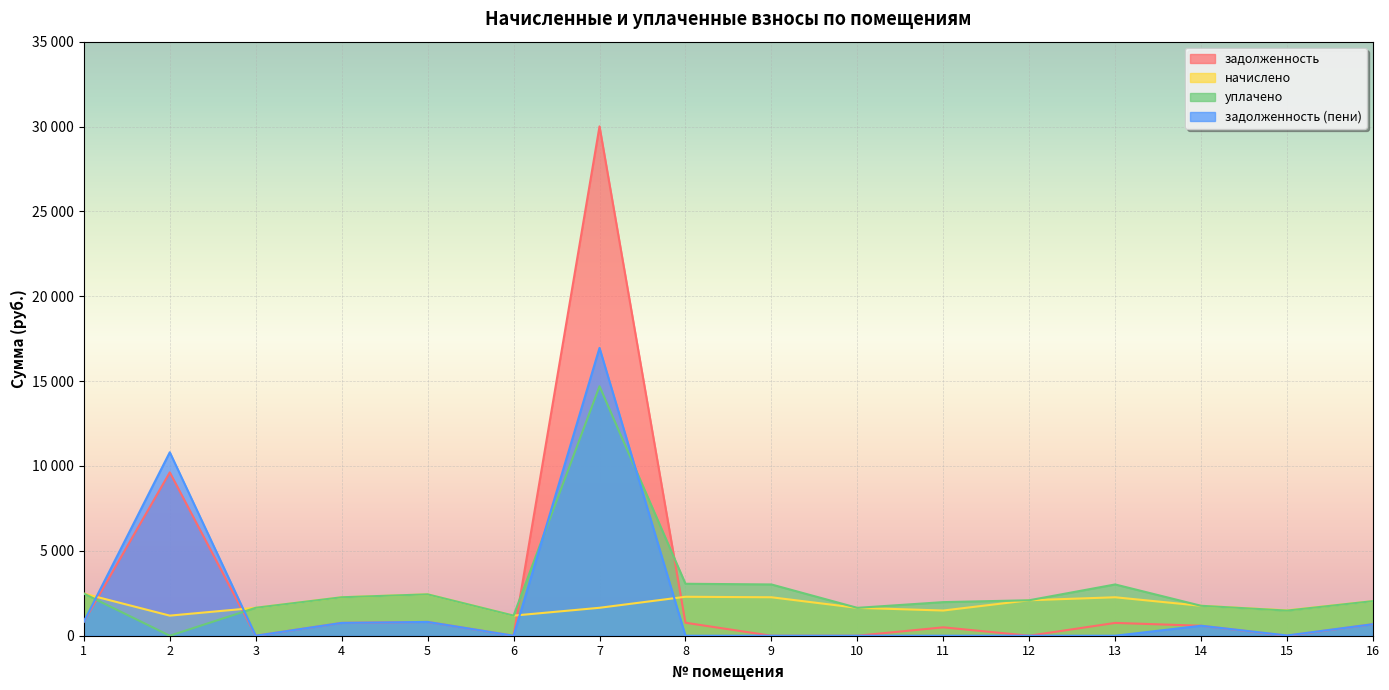

In уплачено, how many points are higher than both neighbors (excluding endpoints)?

3